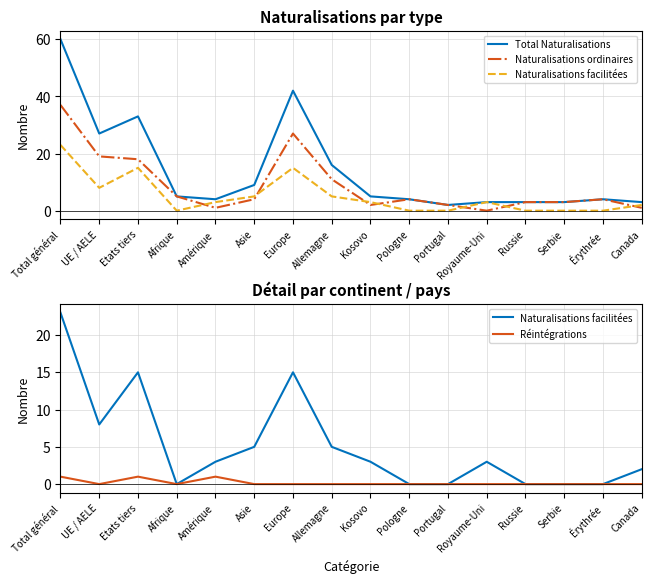

True or false: Naturalisations facilitées has a value of 0 at Érythrée.

True